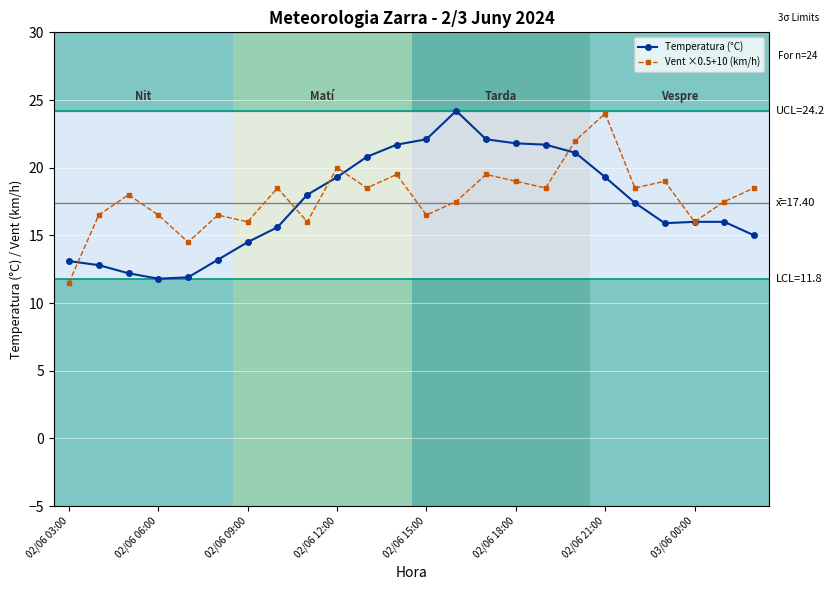

What is the value of the Vent ×0.5+10 (km/h) point at the 19th from the left?

24.0